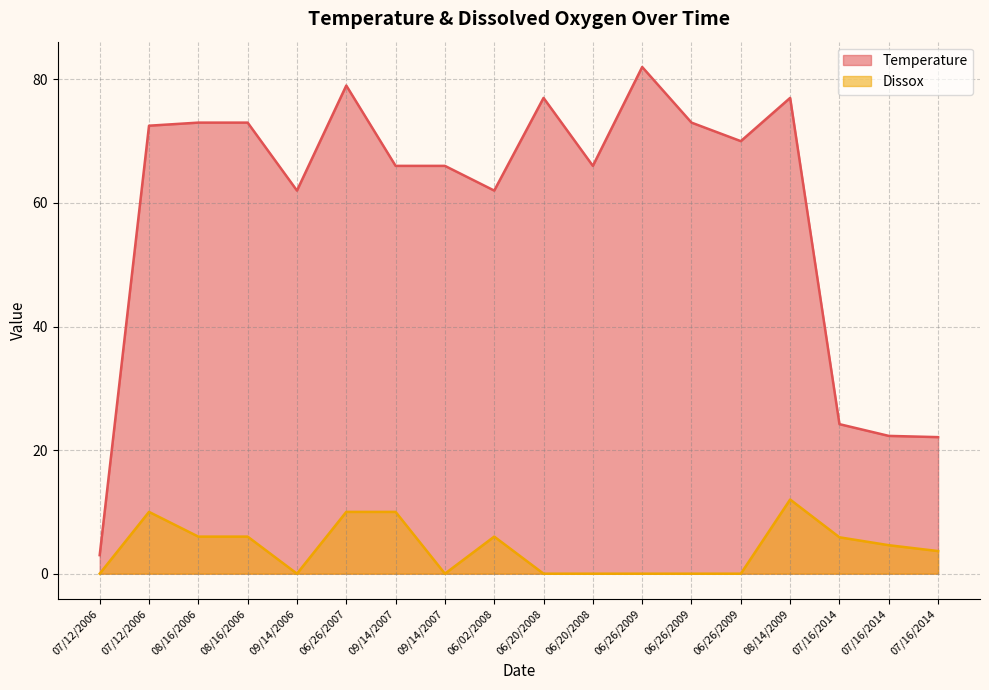

What is the label of the 14th point from the right?

09/14/2006